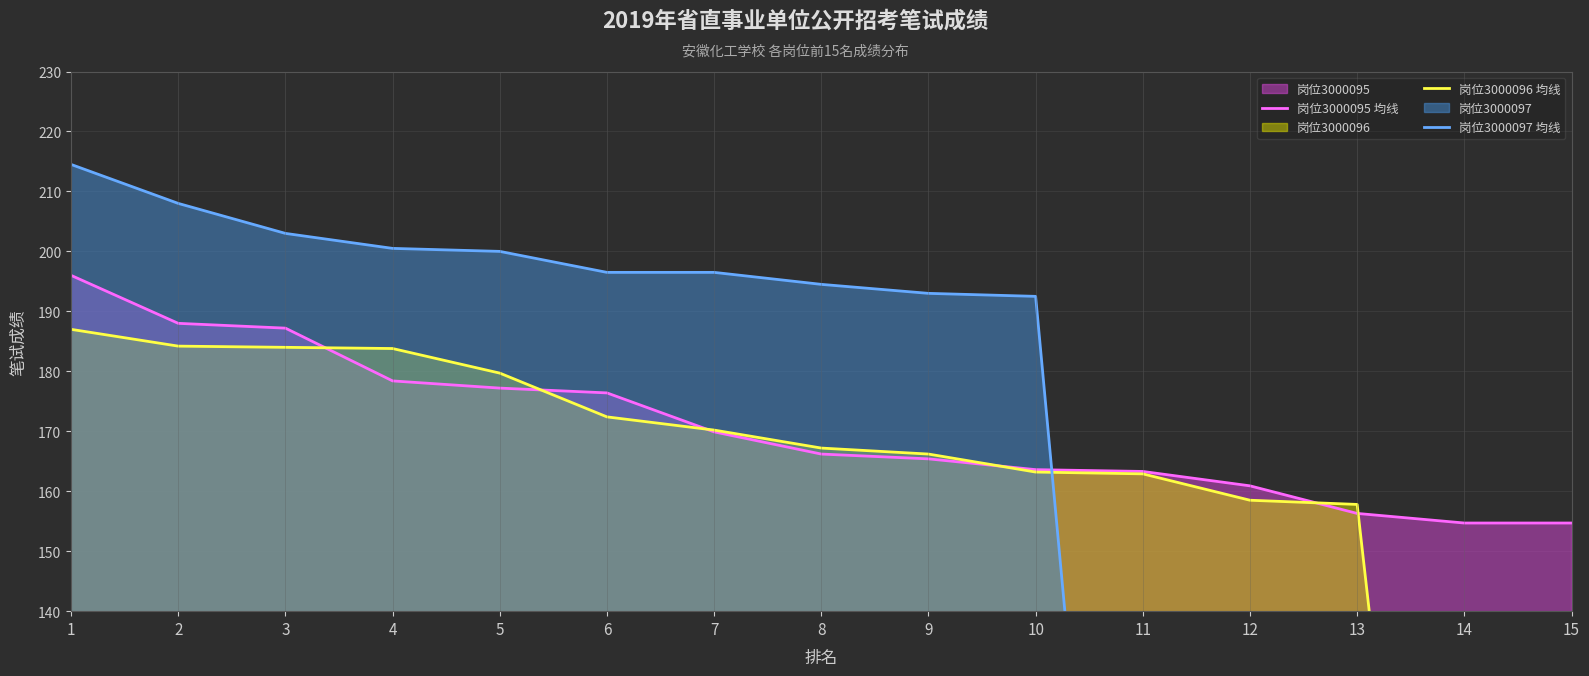

At which category is the sum across all series the highest?

1